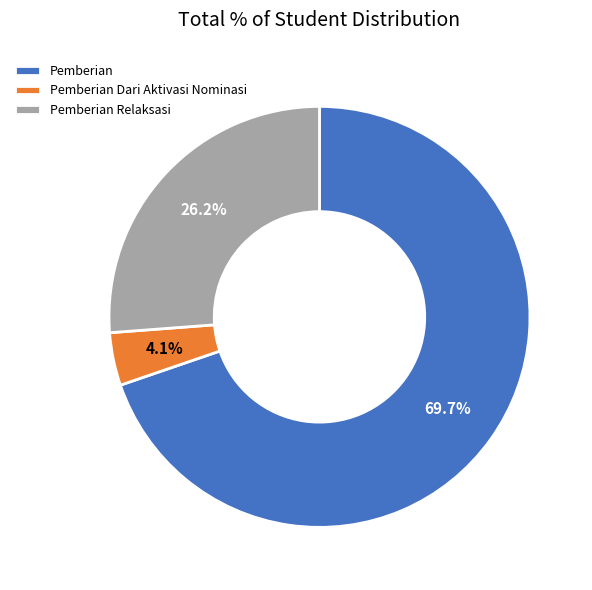

Rank the categories by value from highest to lowest.

Pemberian, Pemberian Relaksasi, Pemberian Dari Aktivasi Nominasi